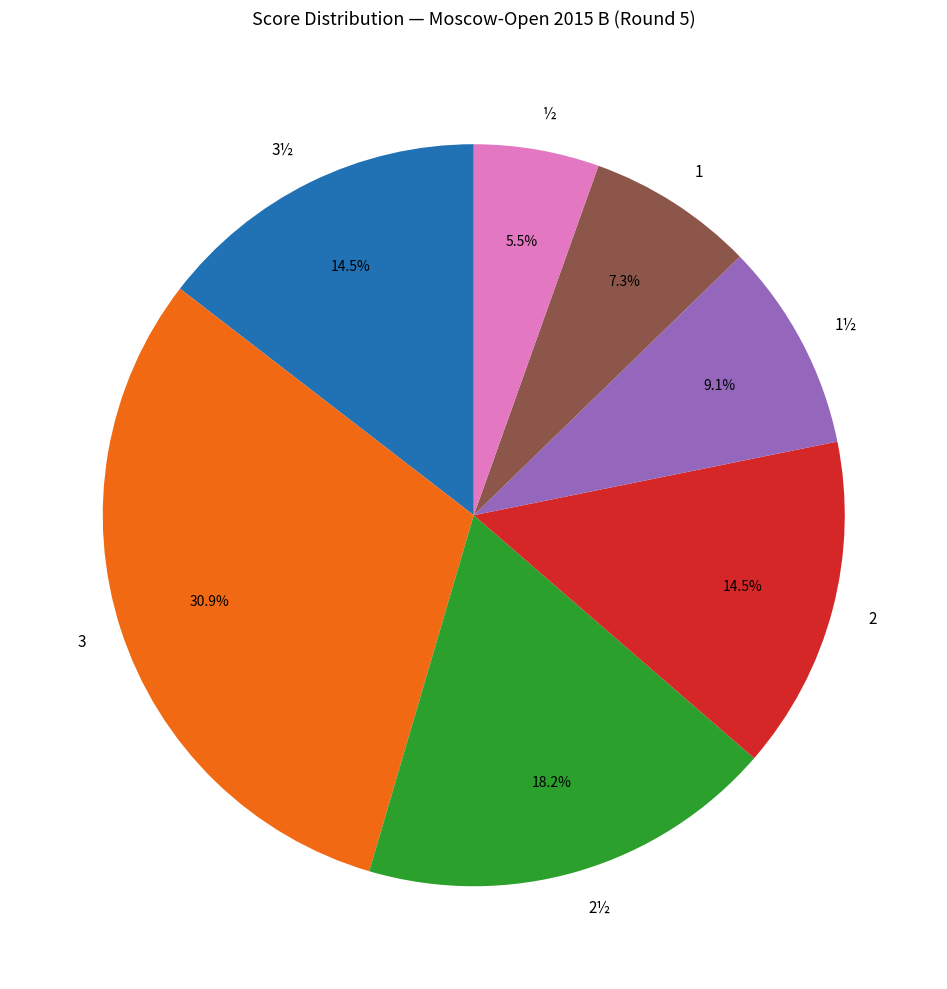

What is the ratio of the value at 2½ to the value at 1½?

2.0